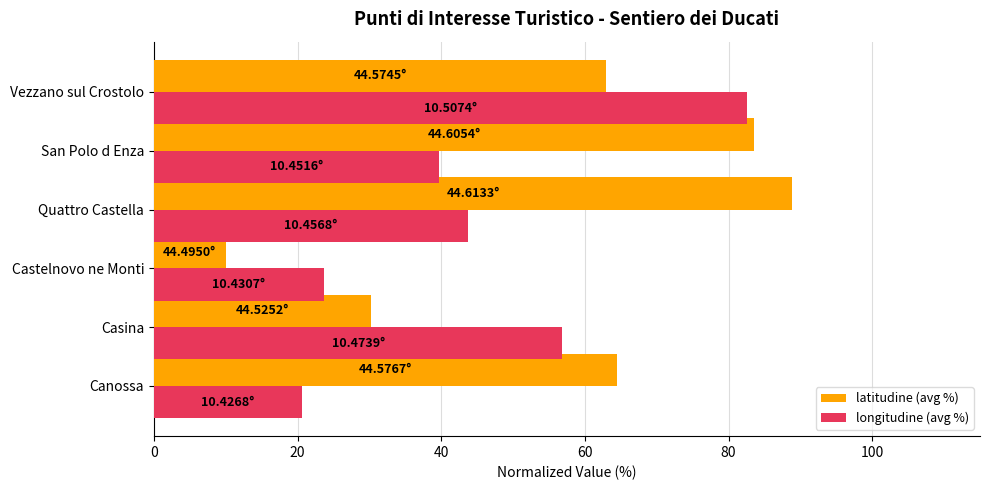

What is the total value across all series at Quattro Castella?

132.6